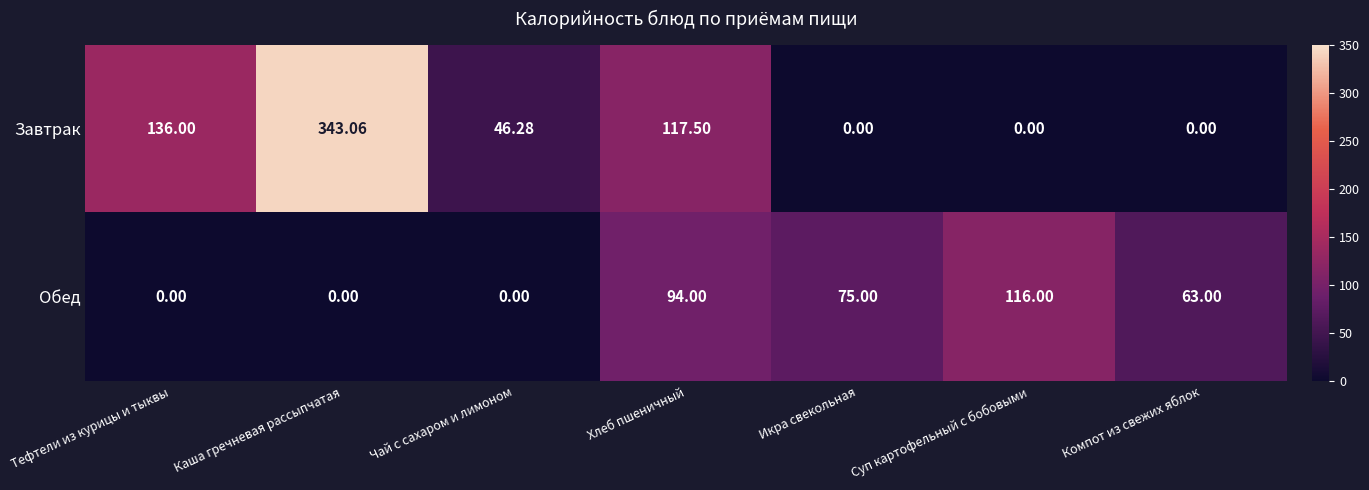

At which label does Обед first exceed 63?

Хлеб пшеничный